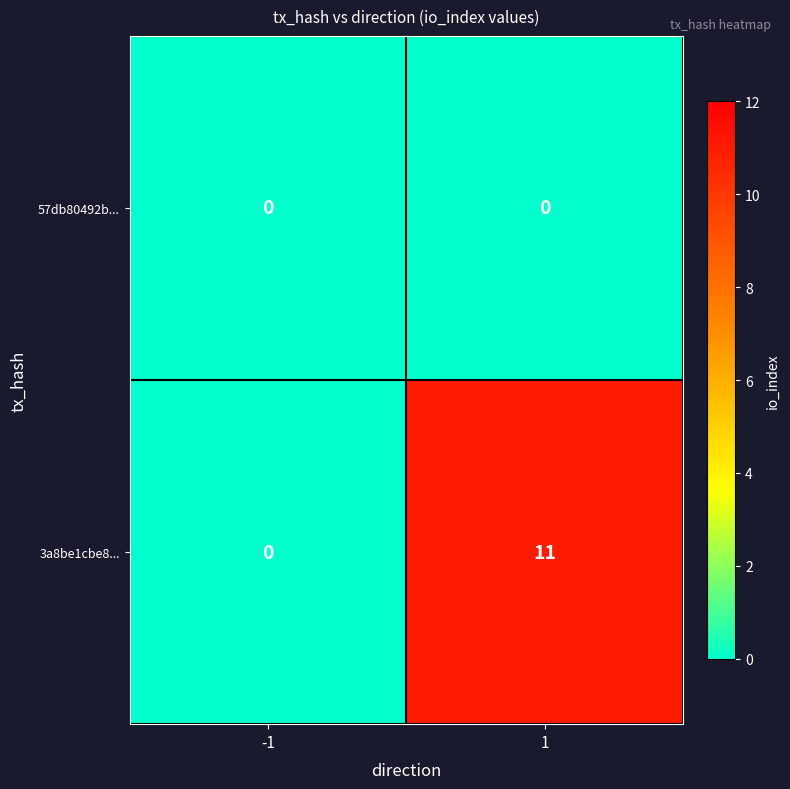

Which series changed the most between -1 and 1?

3a8be1cbe8...